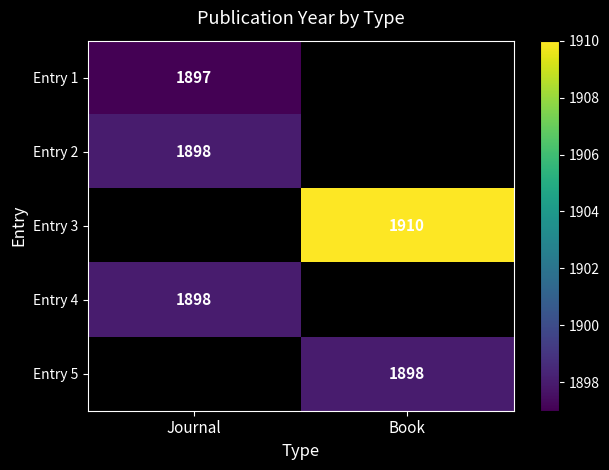

The Entry 5 series shows 1898 at Book. True or false?

True